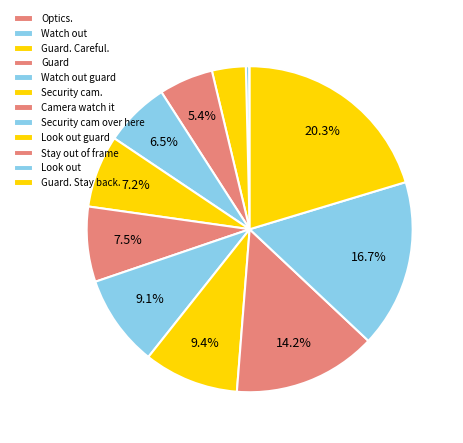

Rank the categories by value from highest to lowest.

Guard. Stay back., Look out, Stay out of frame, Look out guard, Security cam over here, Camera watch it, Security cam., Watch out guard, Guard, Guard. Careful., Watch out, Optics.